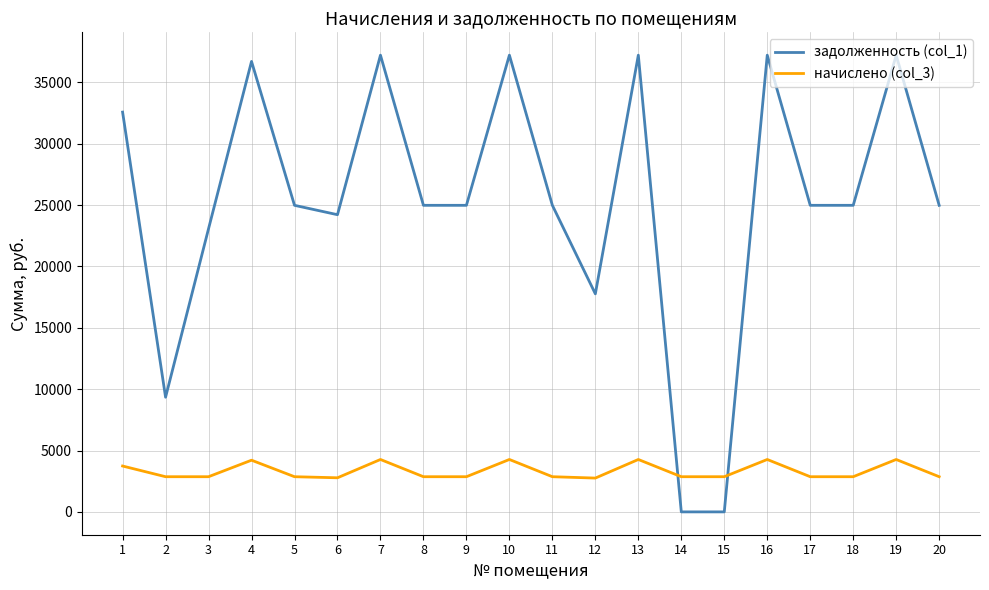

What is the maximum value for задолженность (col_1)?

37221.2